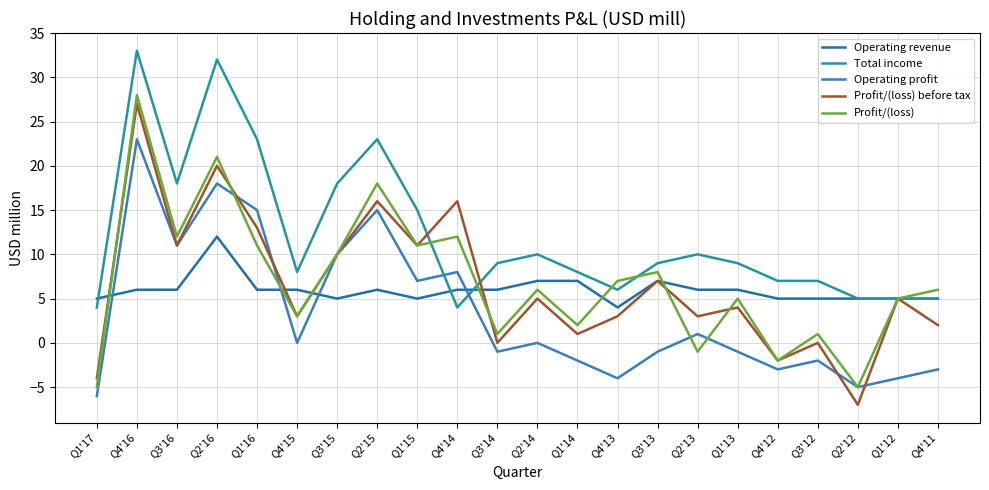

How many data points in Profit/(loss) are above 6?

10